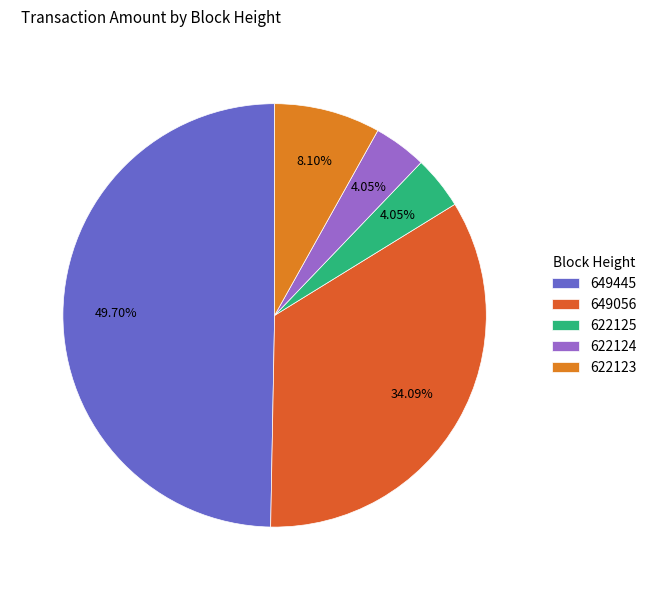

Is there a majority slice in this chart?

No